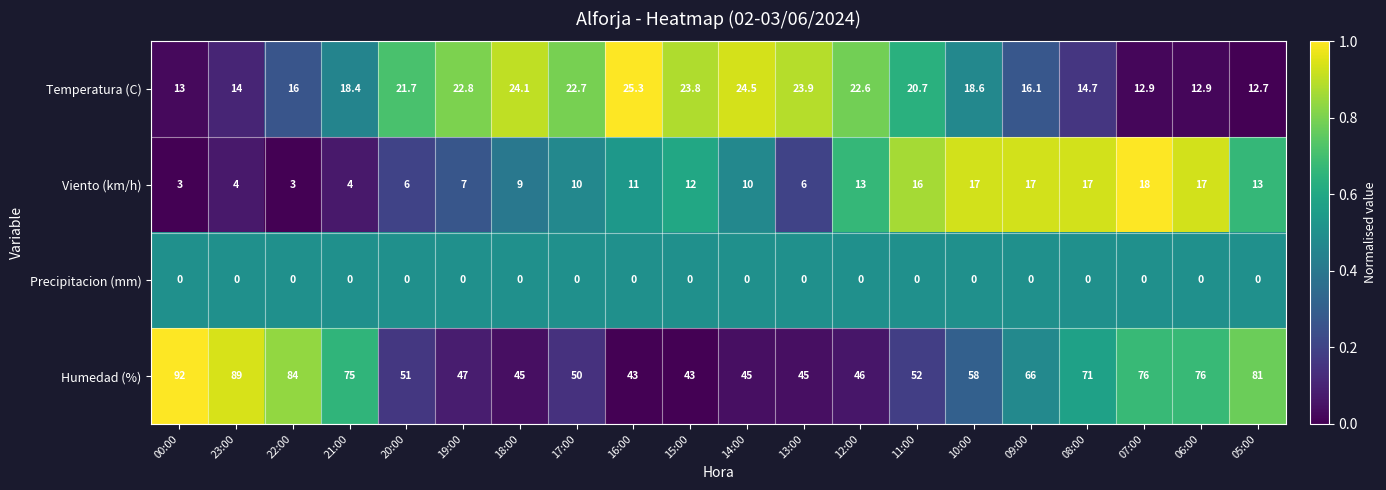

The value of Temperatura (C) at 20:00 is 21.7. True or false?

True